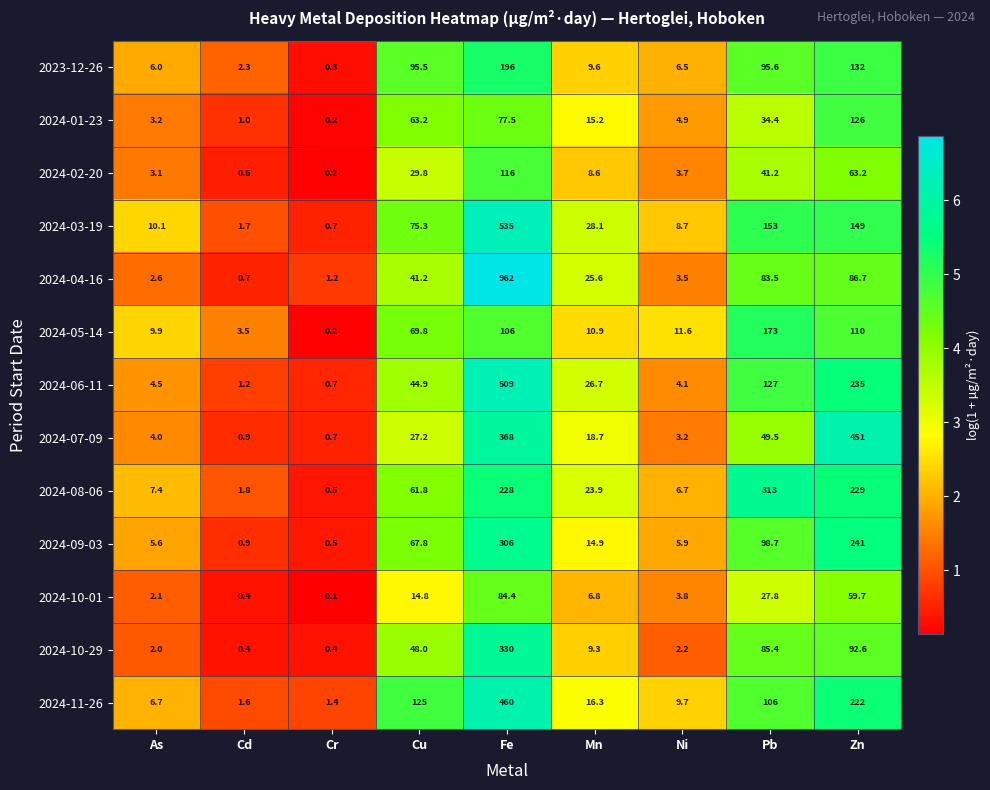

Which series has the largest total across all categories?

2024-04-16